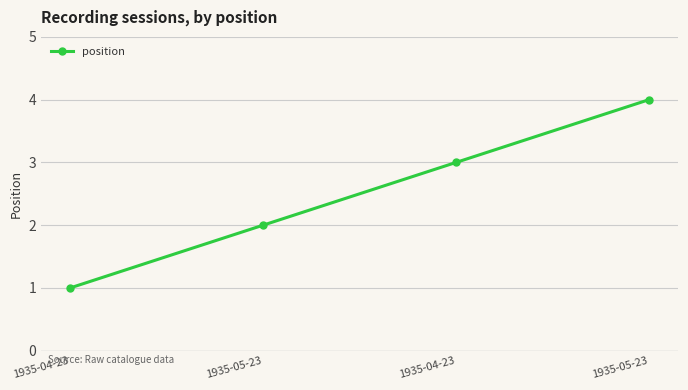

True or false: the data has more than 0 interior local peaks.

False